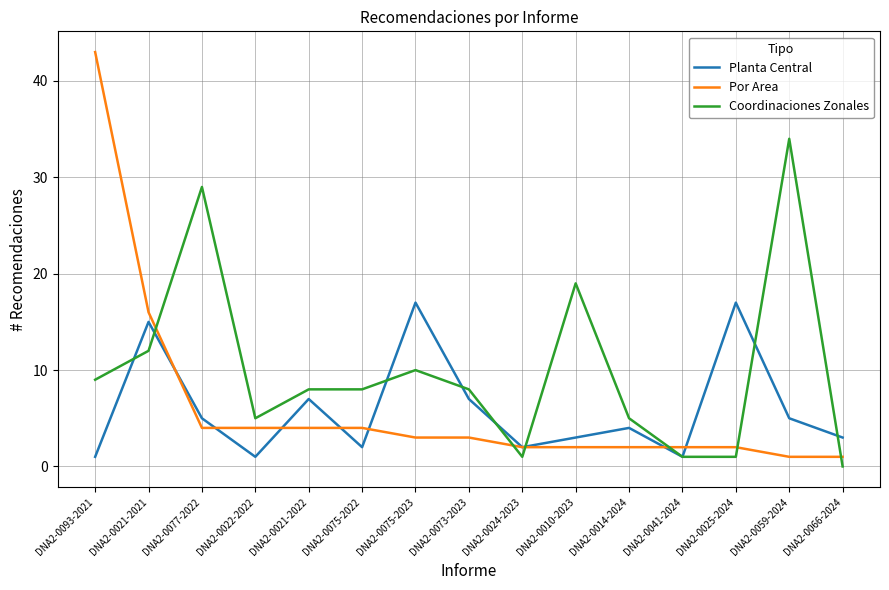

What is the difference between the maximum and second lowest values in the Por Area series?

42